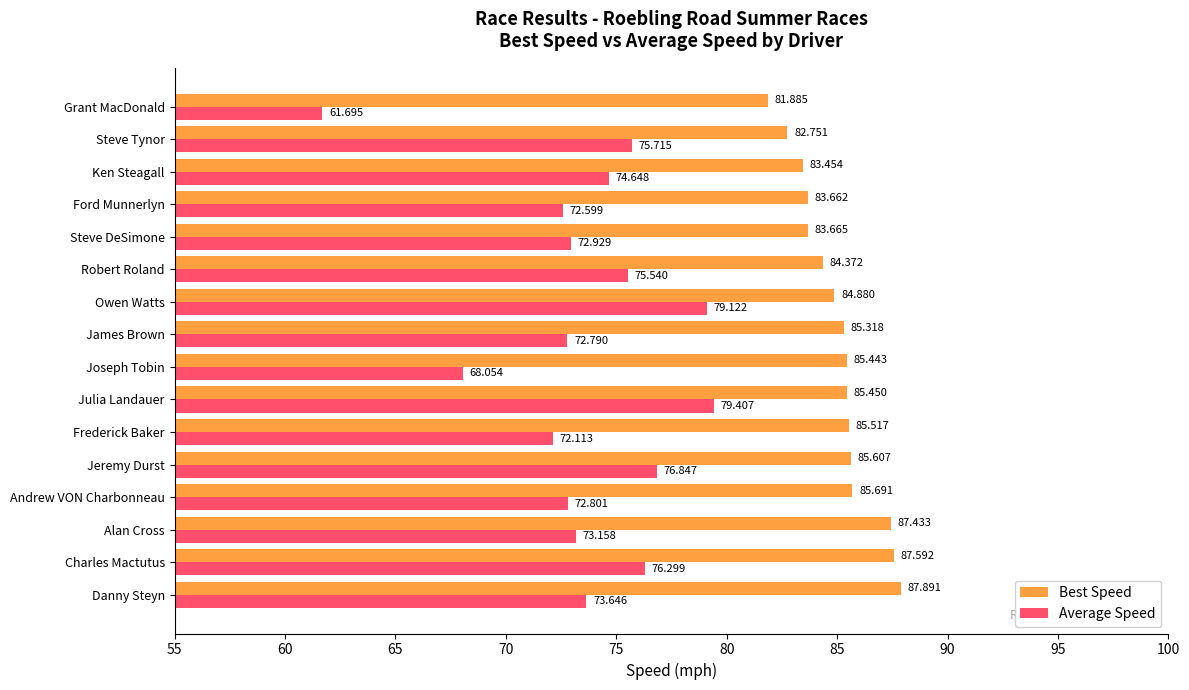

How many values in the Average Speed series exceed 73?

9